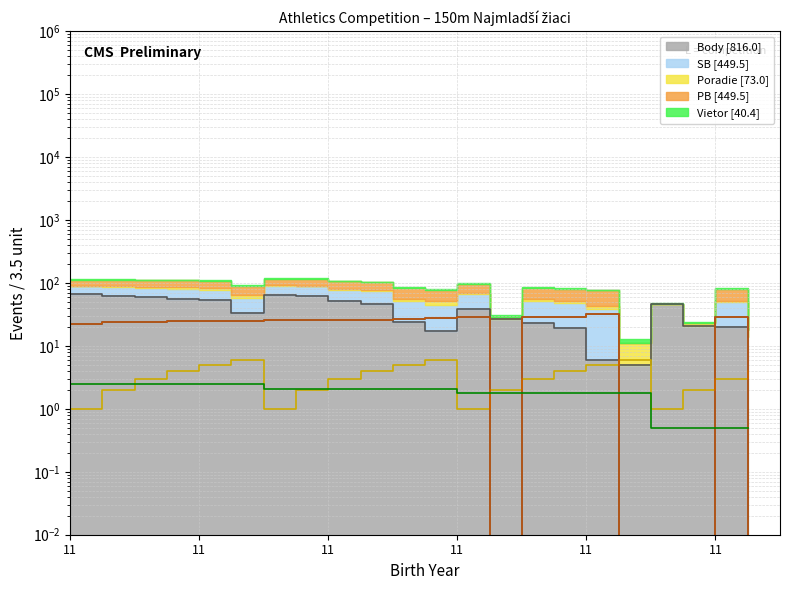

The PB series shows 25.2 at 11. True or false?

True